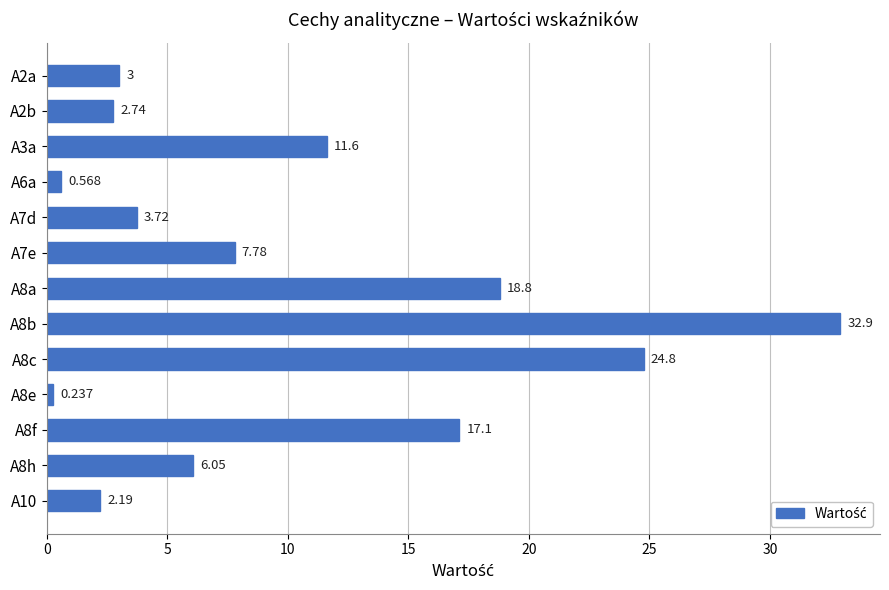

What is the sum of all values?

131.5